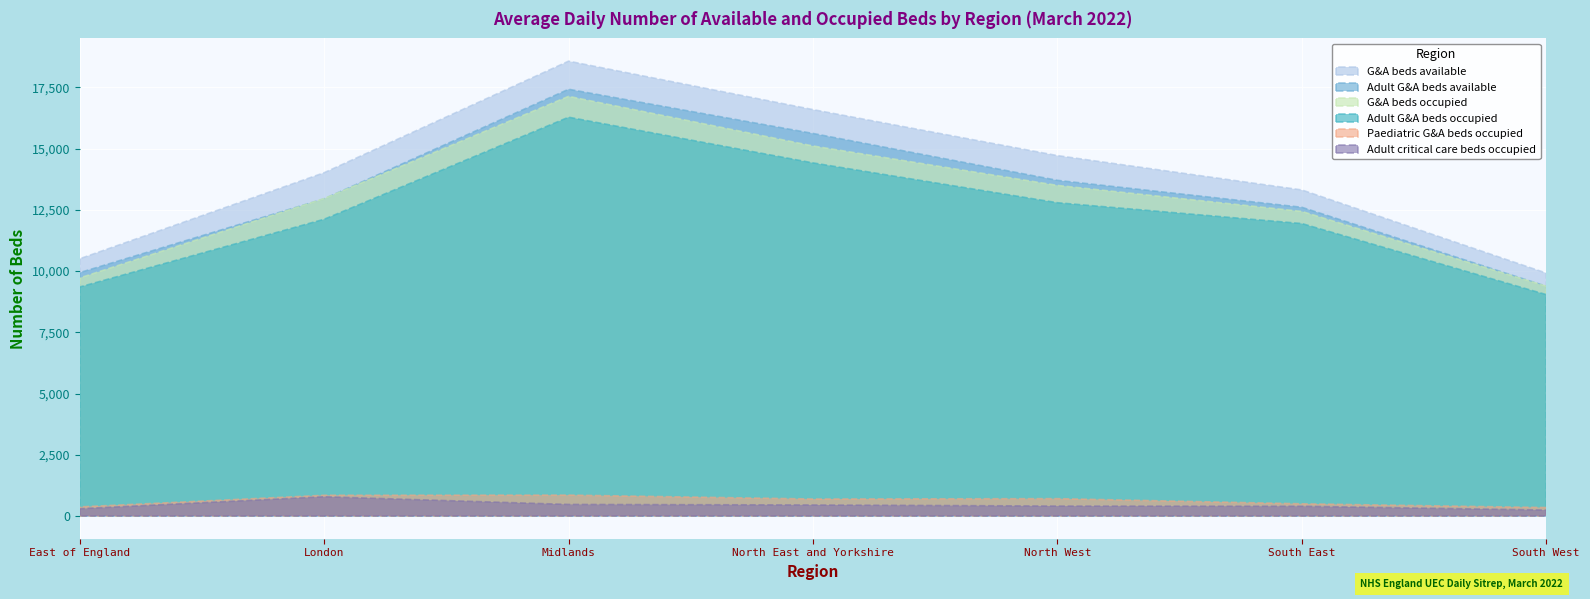

True or false: G&A beds occupied has a value of 17132 at Midlands.

True